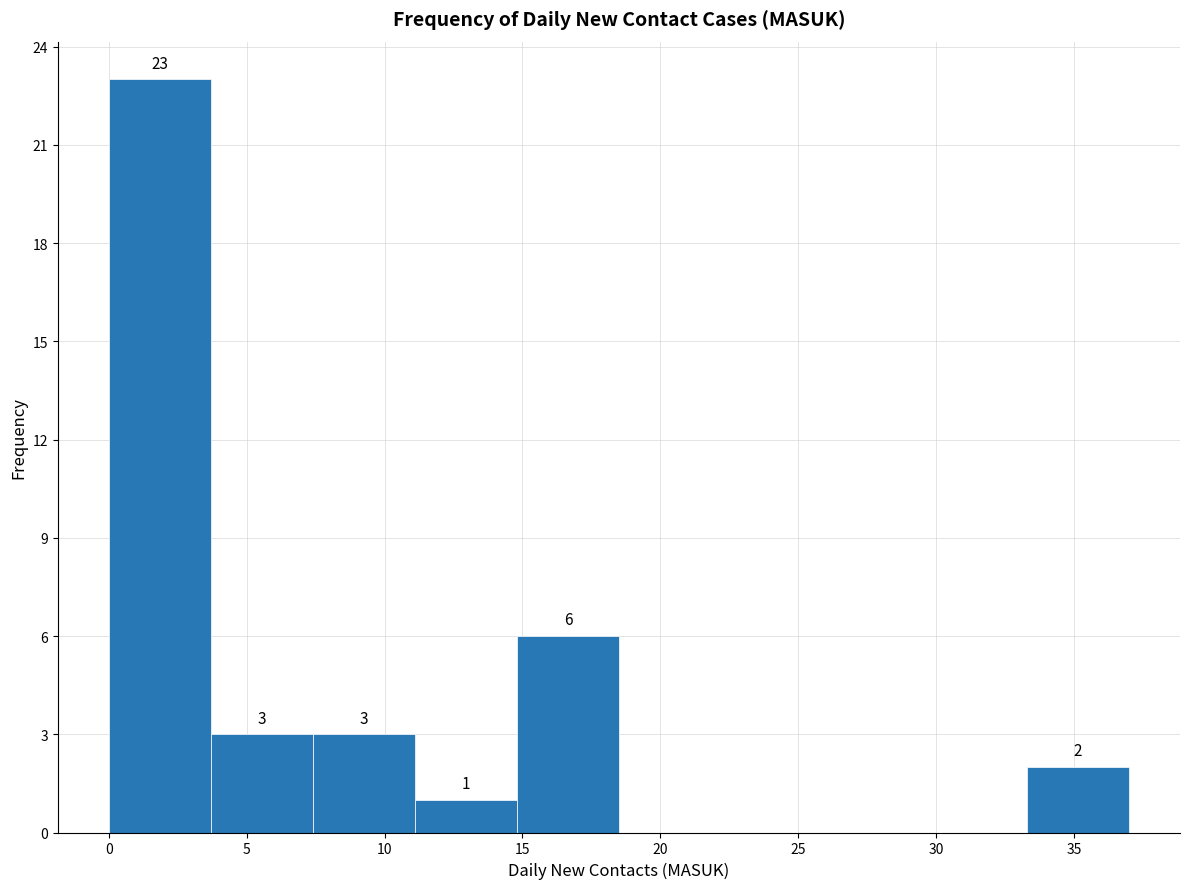

Over which range of the x-axis is the bar tallest?

0.0 to 3.7